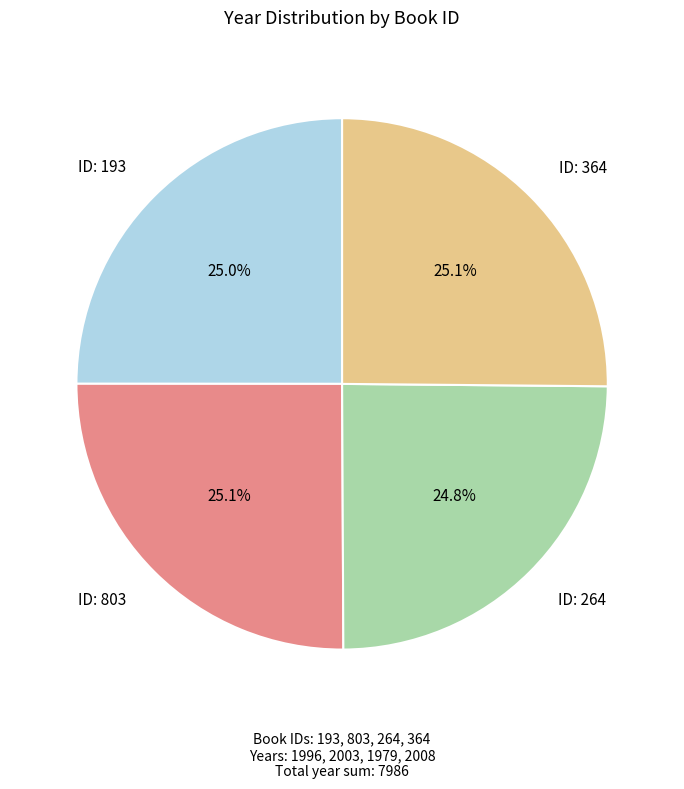

Does any single category account for the majority?

No